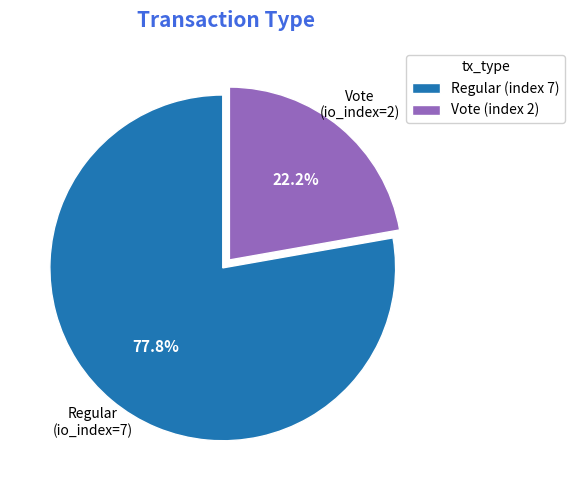

Count the number of slices in the pie.

2